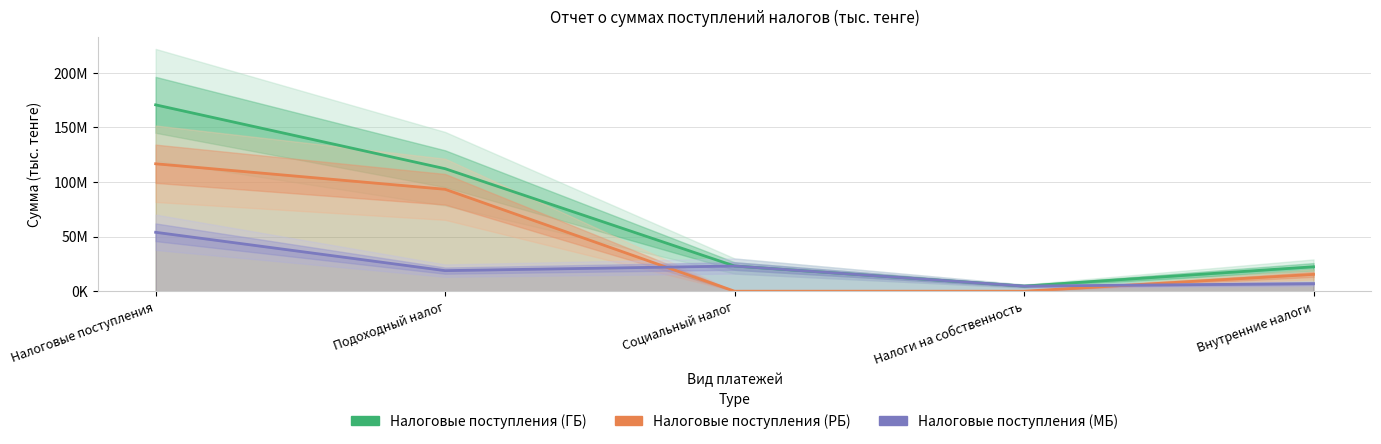

At which category does Налоговые поступления (МБ) reach its first local valley?

Подоходный налог